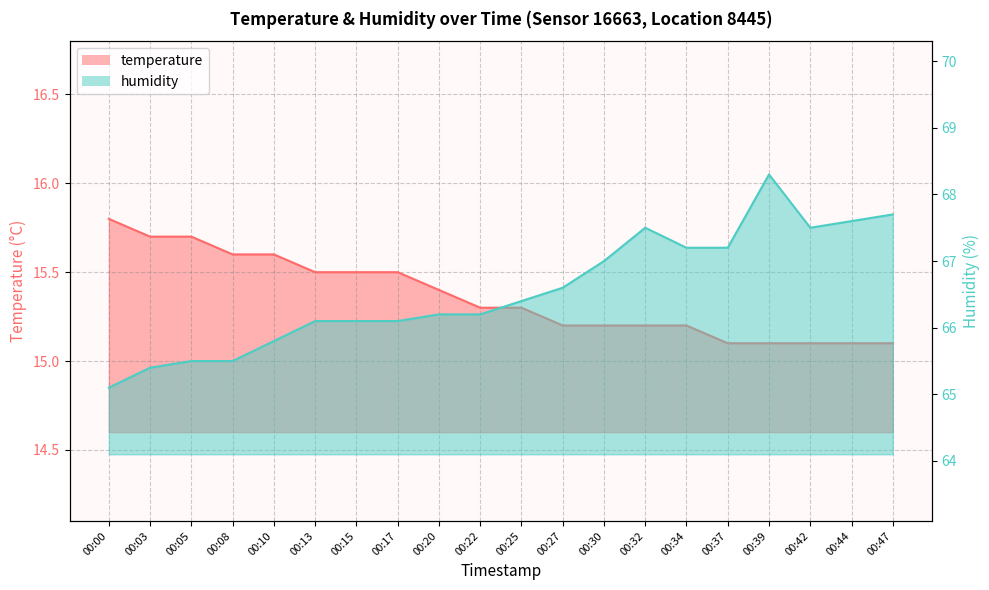

At how many categories does at least one series exceed 51?

20